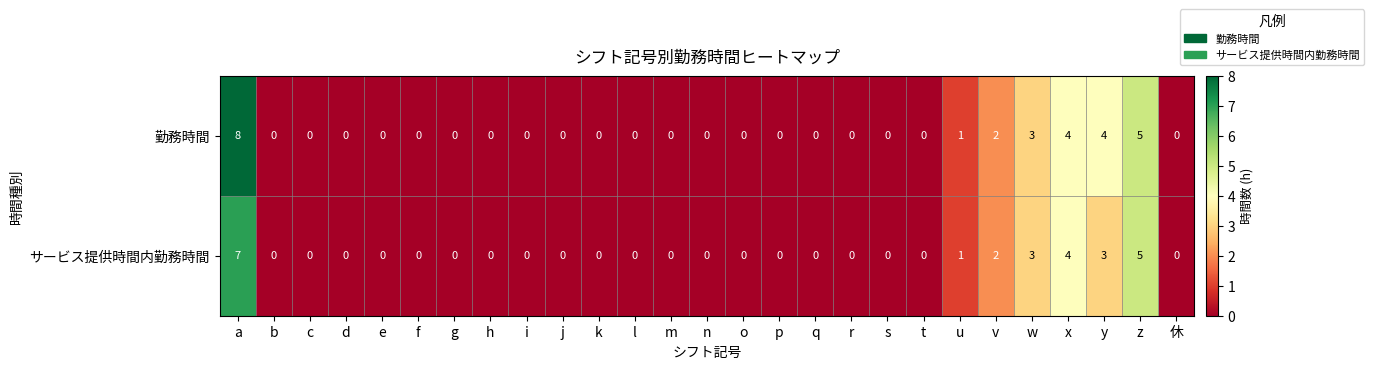

Which label corresponds to the largest value in the chart?

a